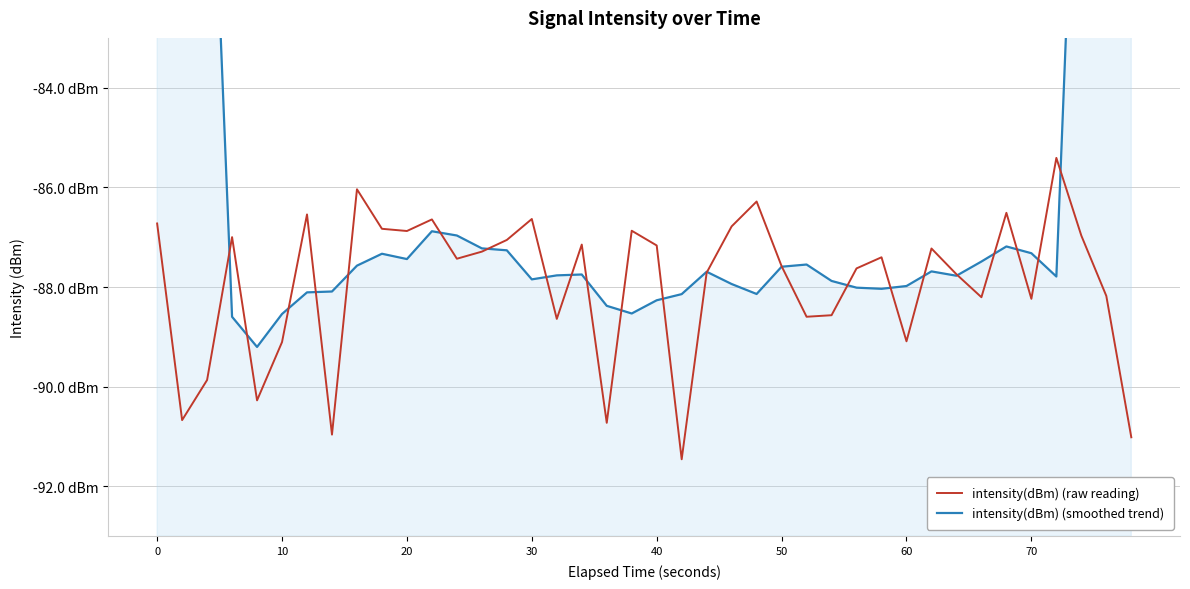

Does the chart have visible grid lines?

Yes